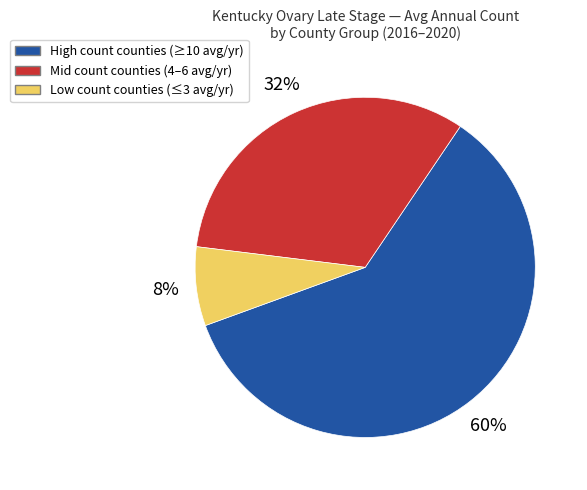

Is there a majority slice in this chart?

Yes